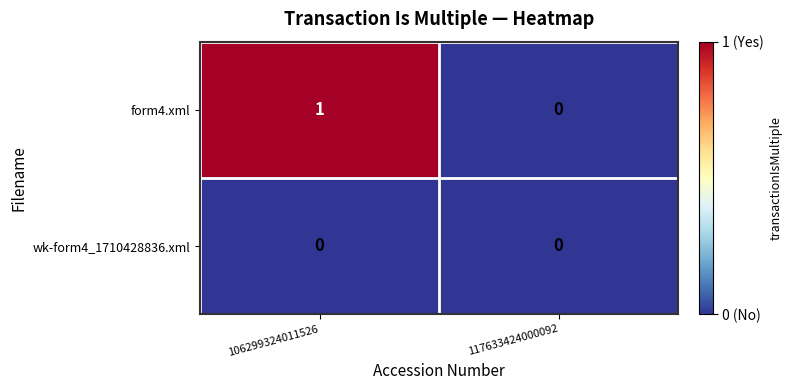

Which series has the largest range (max minus min)?

form4.xml